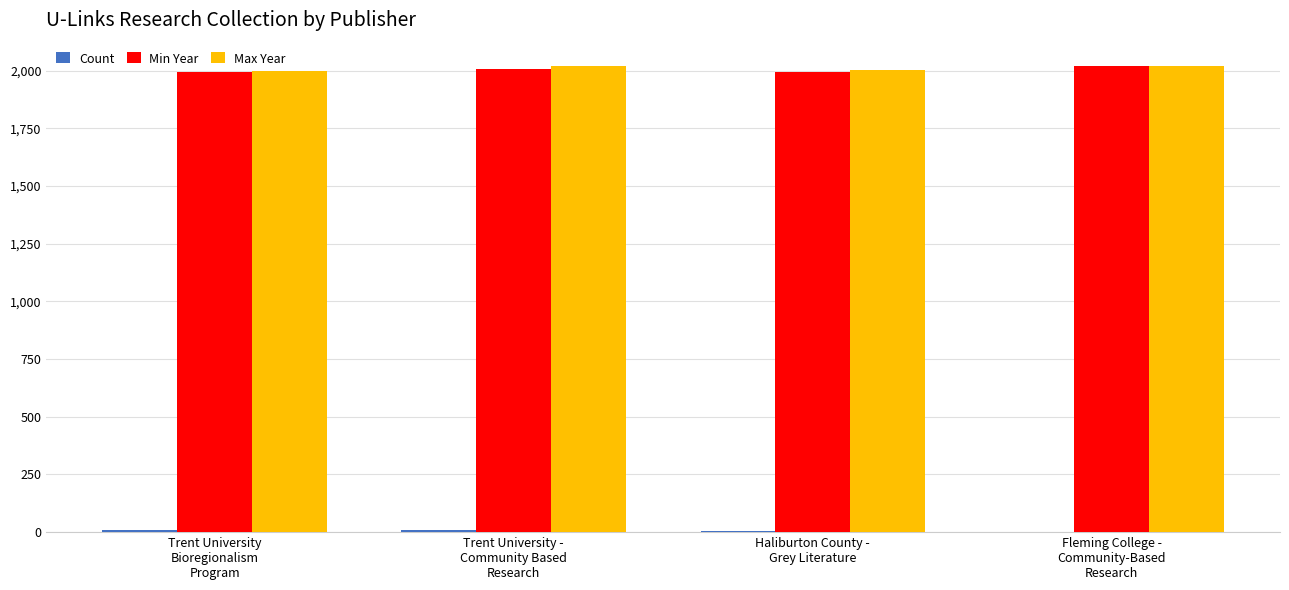

How many series are shown in this chart?

3